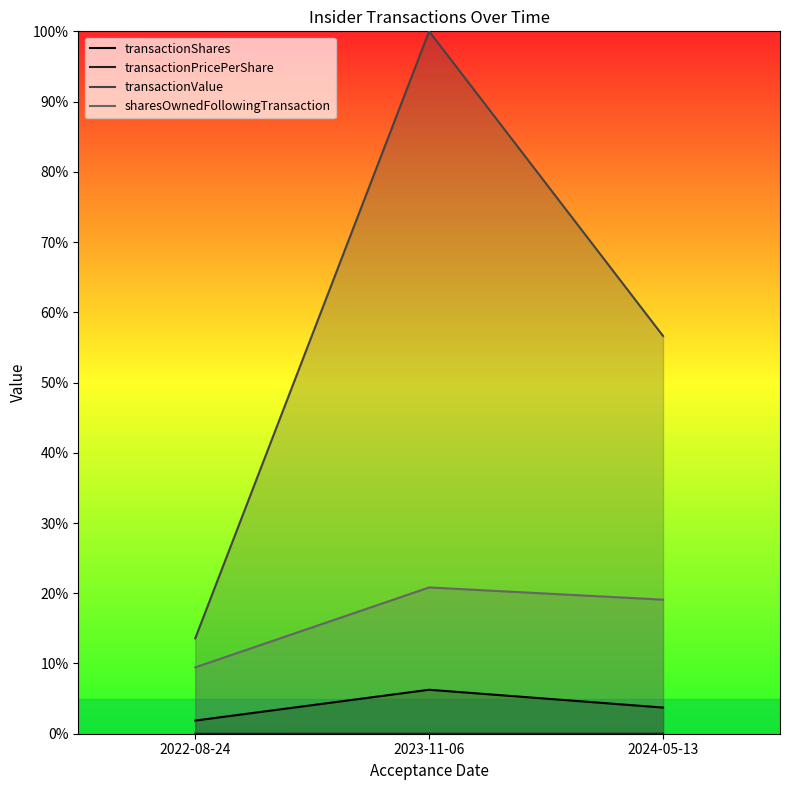

What position from the right is 2022-08-24?

3